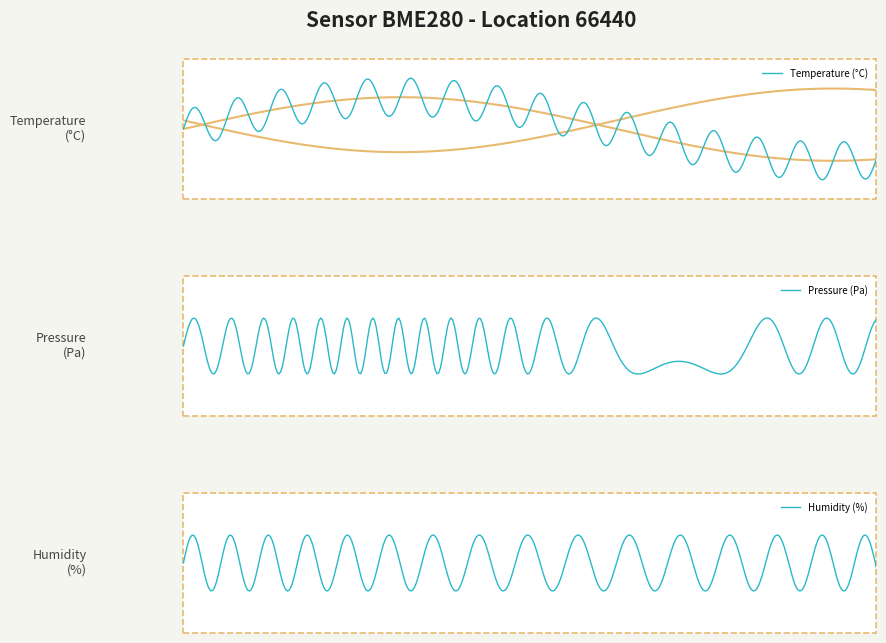

Read the temperature value at humidity.

13.6